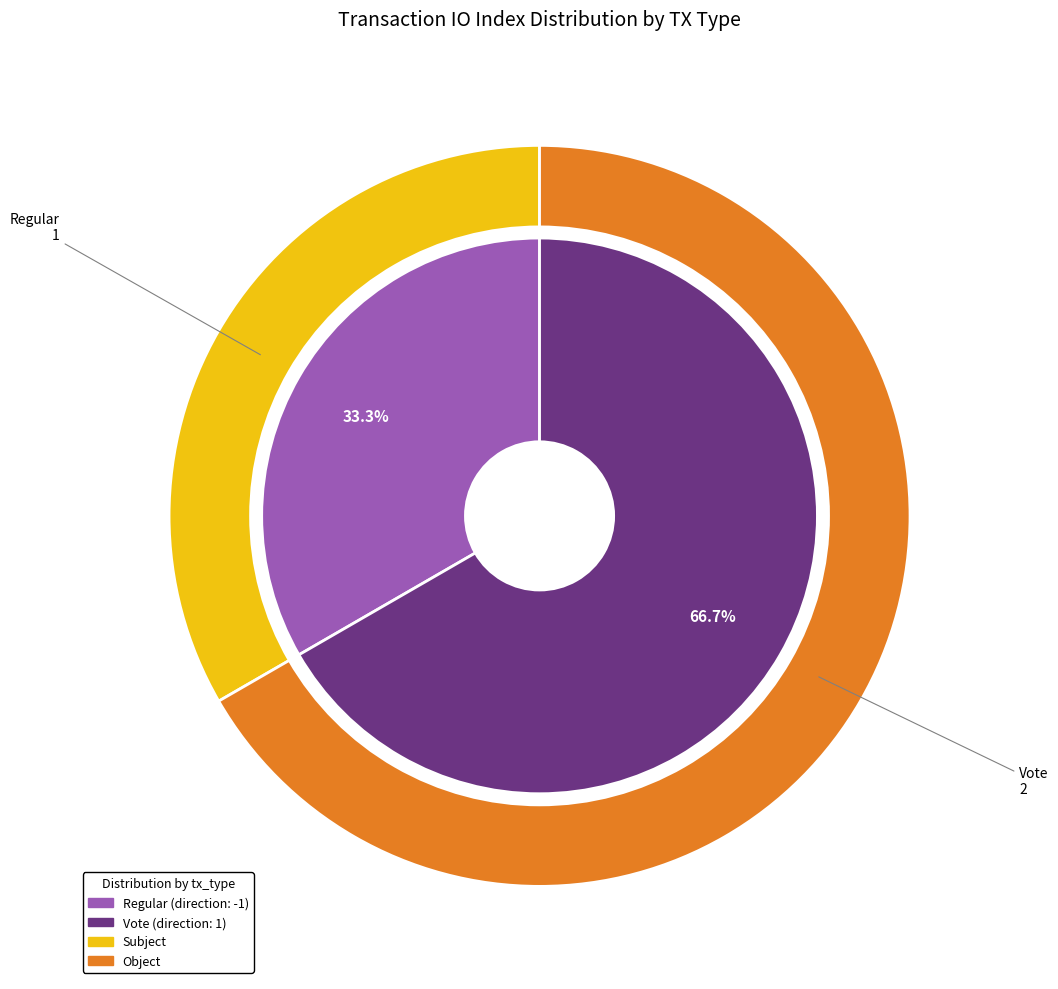

Is Regular the majority of the pie?

No